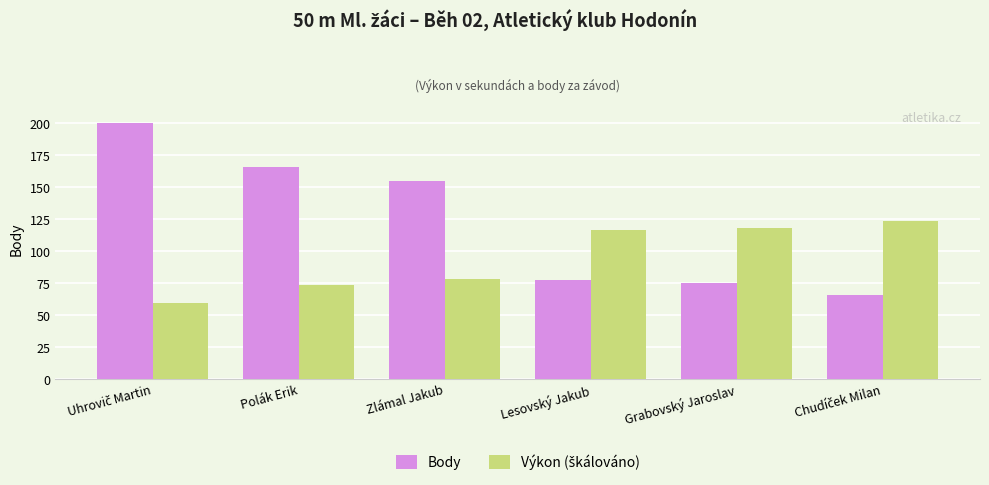

What is the difference between the maximum and minimum values in the Body series?

134.0